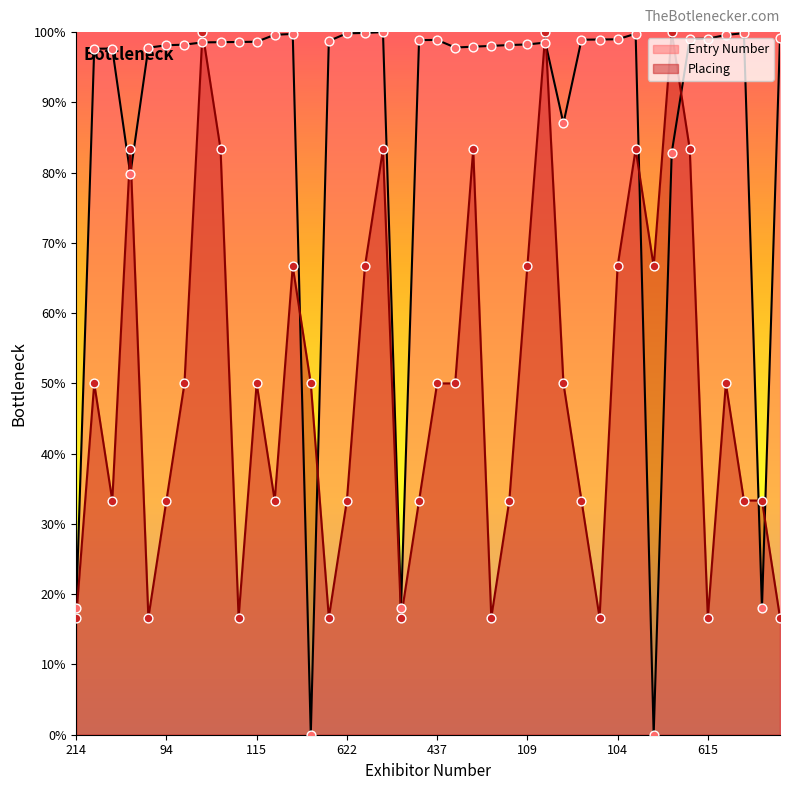

What are all the series names shown in the legend?

Entry Number, Placing